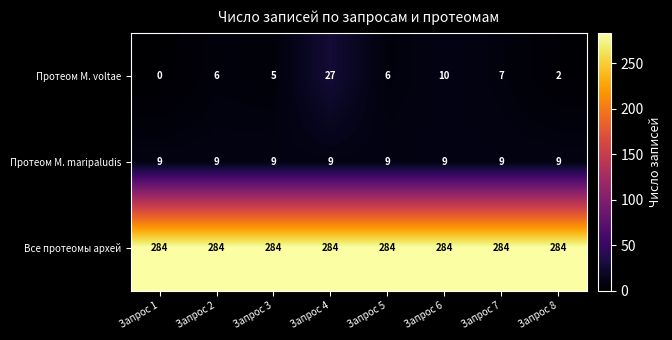

Reading left to right, what are all the values shown in this chart?

Протеом M. voltae: 0	6	5	27	6	10	7	2
Протеом M. maripaludis: 9	9	9	9	9	9	9	9
Все протеомы архей: 284	284	284	284	284	284	284	284